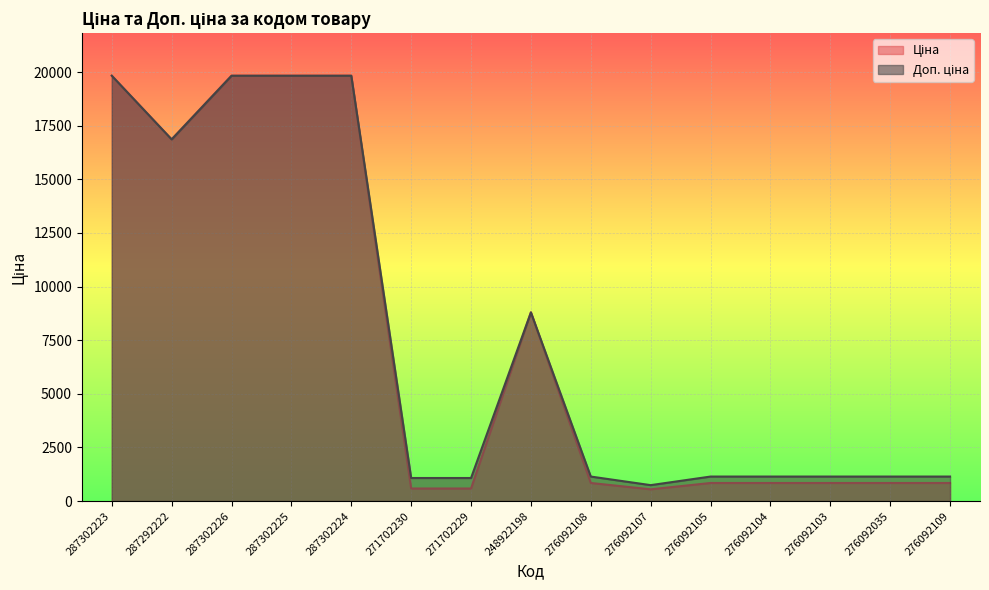

Where does the Доп. ціна series first go above 1142?

287302223